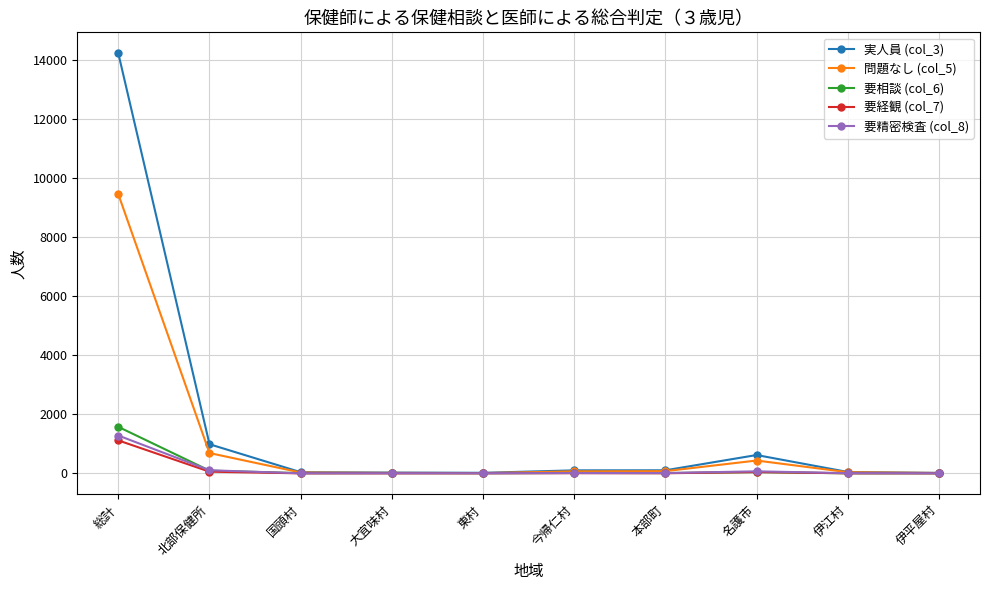

What is the spread (max minus min) of values at 総計?

13110